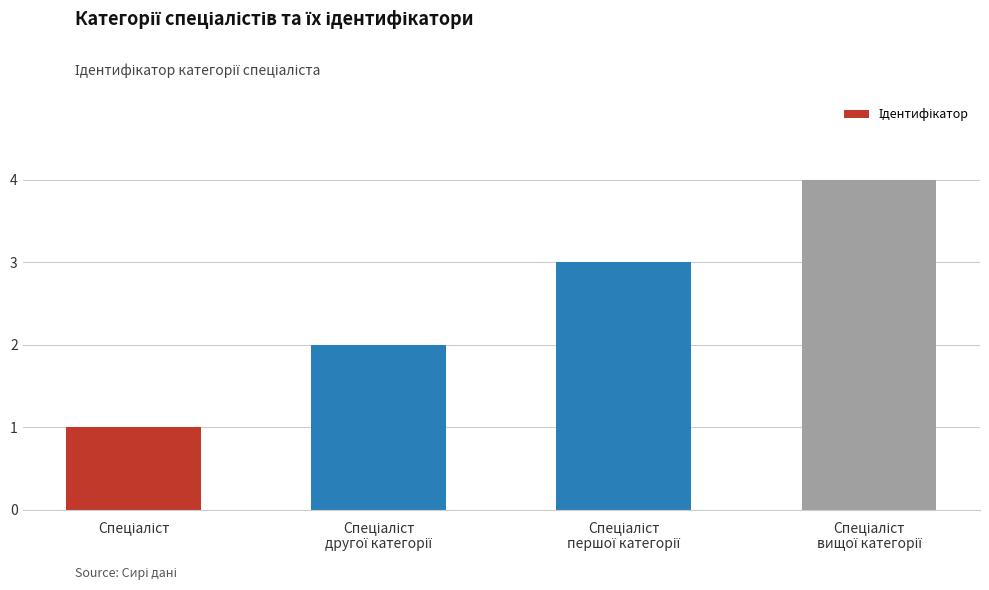

What is the maximum value shown in the chart?

4